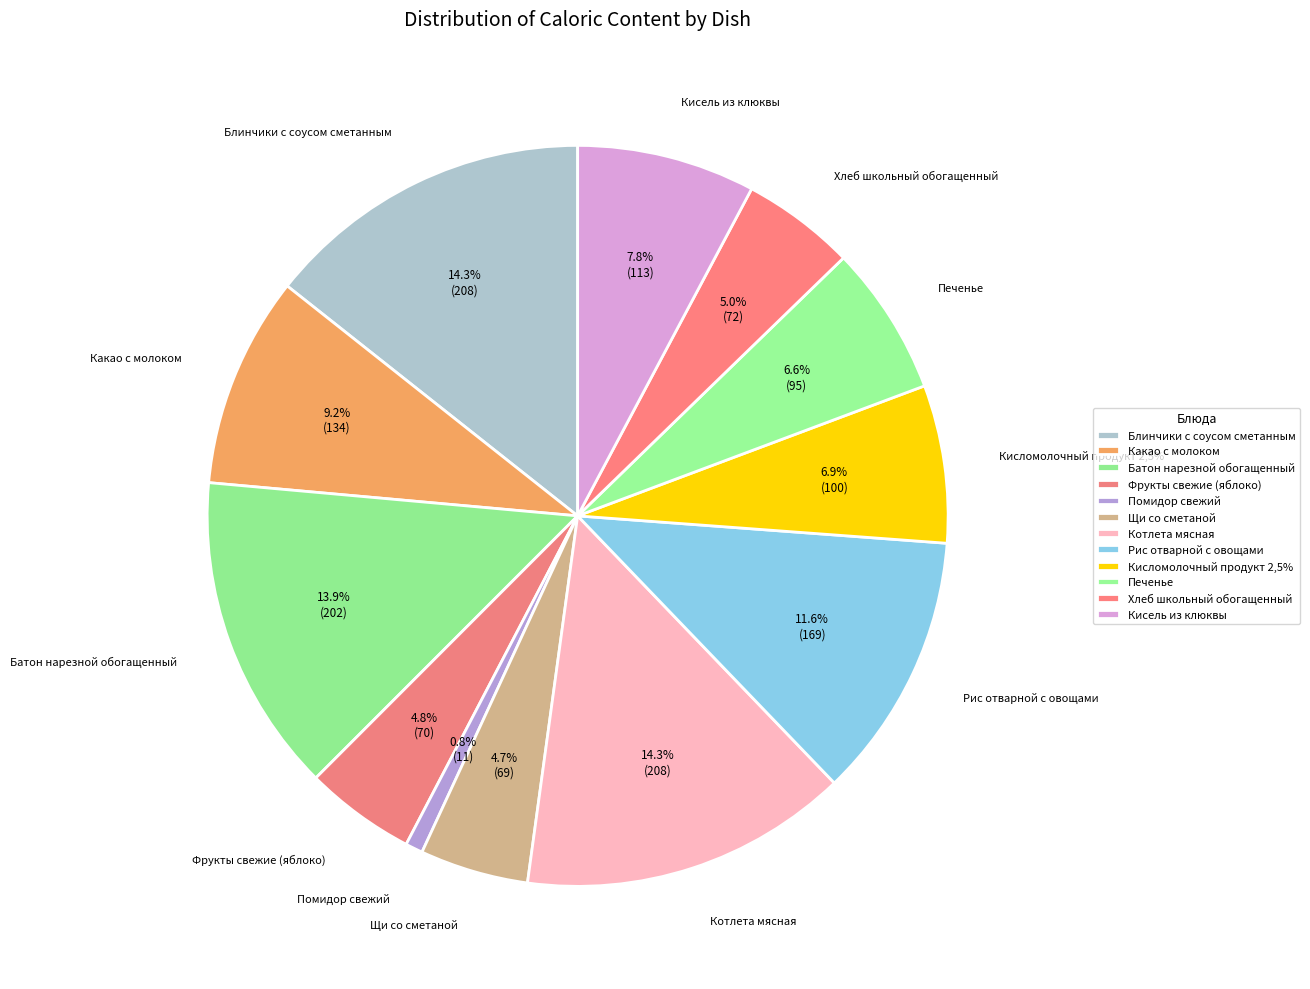

Is it true that Какао с молоком is 9% of the pie?

True